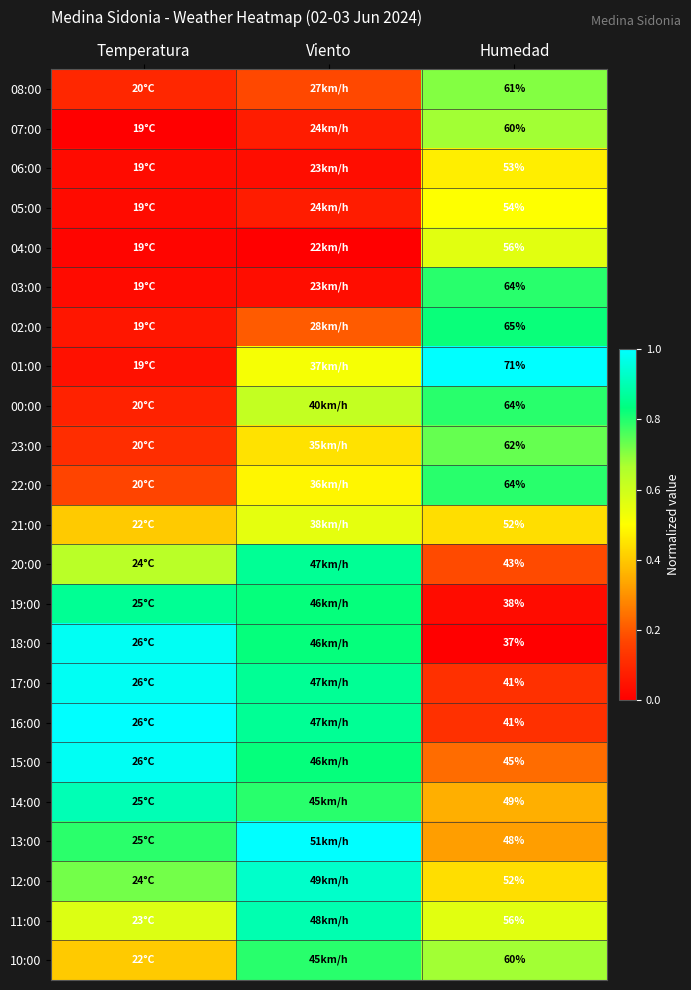

How many categories are shown in the chart?

3